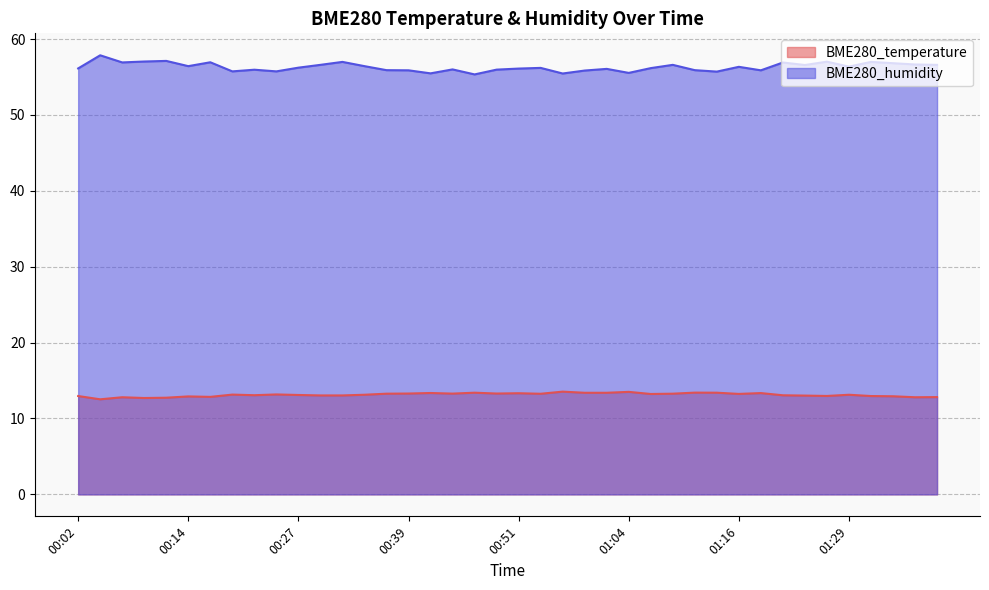

Reading right to left, extract all data points from this chart.

BME280_temperature: 01:39=12.8	01:36=12.8	01:34=12.9	01:31=13.0	01:29=13.1	01:26=13.0	01:24=13.0	01:21=13.1	01:19=13.3	01:16=13.2	01:14=13.4	01:11=13.4	01:09=13.3	01:06=13.2	01:04=13.5	01:01=13.4	00:59=13.4	00:56=13.5	00:54=13.3	00:51=13.3	00:49=13.3	00:47=13.4	00:44=13.3	00:42=13.4	00:39=13.3	00:36=13.3	00:34=13.1	00:32=13.0	00:29=13.0	00:27=13.1	00:24=13.2	00:22=13.1	00:19=13.2	00:17=12.8	00:14=12.9	00:12=12.7	00:09=12.7	00:07=12.8	00:04=12.5	00:02=13.0
BME280_humidity: 01:39=56.6	01:36=56.6	01:34=56.8	01:31=57.0	01:29=56.4	01:26=57.0	01:24=56.6	01:21=56.9	01:19=55.9	01:16=56.3	01:14=55.7	01:11=55.9	01:09=56.6	01:06=56.2	01:04=55.5	01:01=56.1	00:59=55.9	00:56=55.5	00:54=56.2	00:51=56.1	00:49=56.0	00:47=55.3	00:44=56.0	00:42=55.5	00:39=55.9	00:36=55.9	00:34=56.4	00:32=57.0	00:29=56.6	00:27=56.2	00:24=55.7	00:22=56.0	00:19=55.7	00:17=56.9	00:14=56.4	00:12=57.1	00:09=57.0	00:07=56.9	00:04=57.9	00:02=56.1